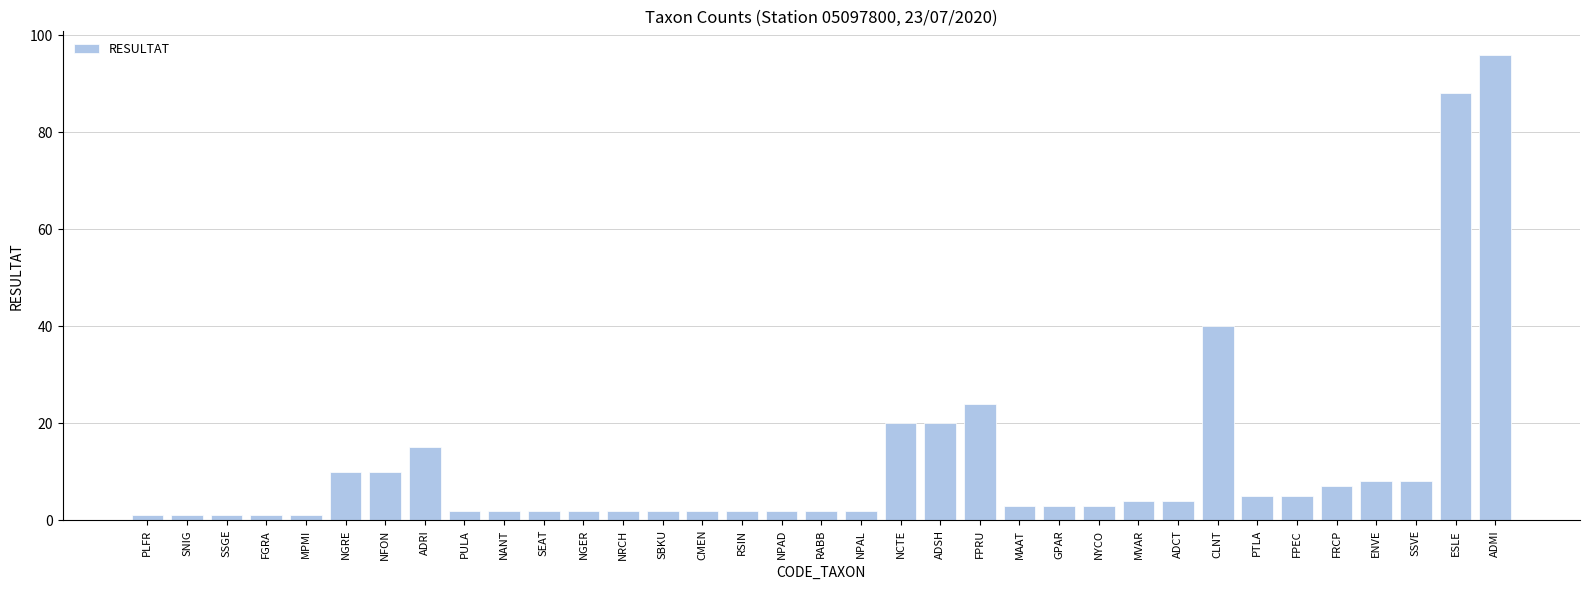

What is the label of the 11th bar from the right?

NYCO